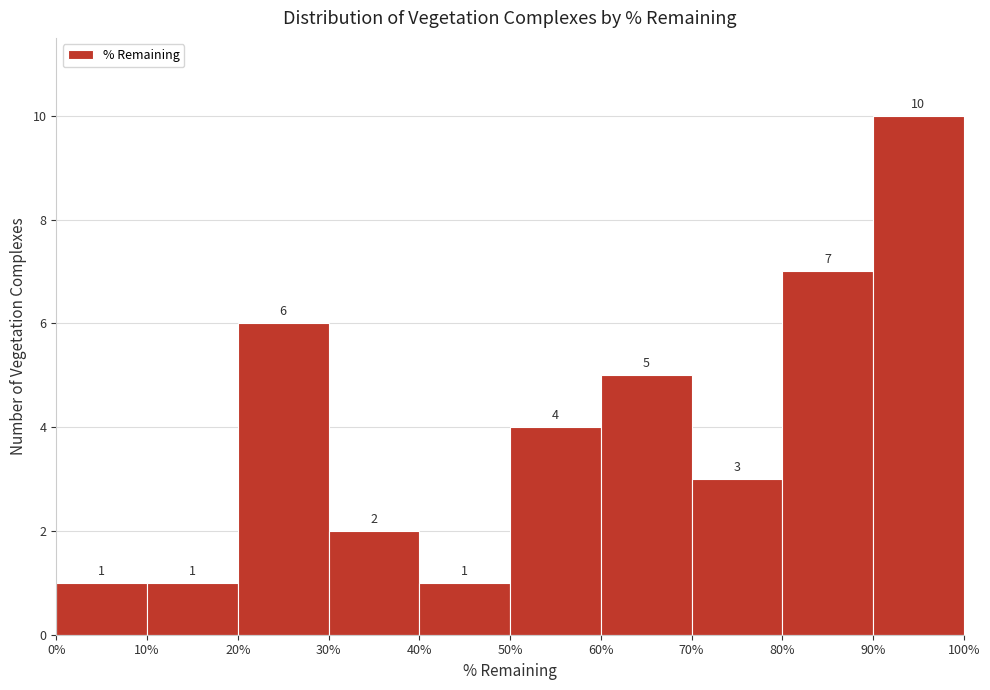

Which range on the x-axis has the tallest bar?

90% to 100%